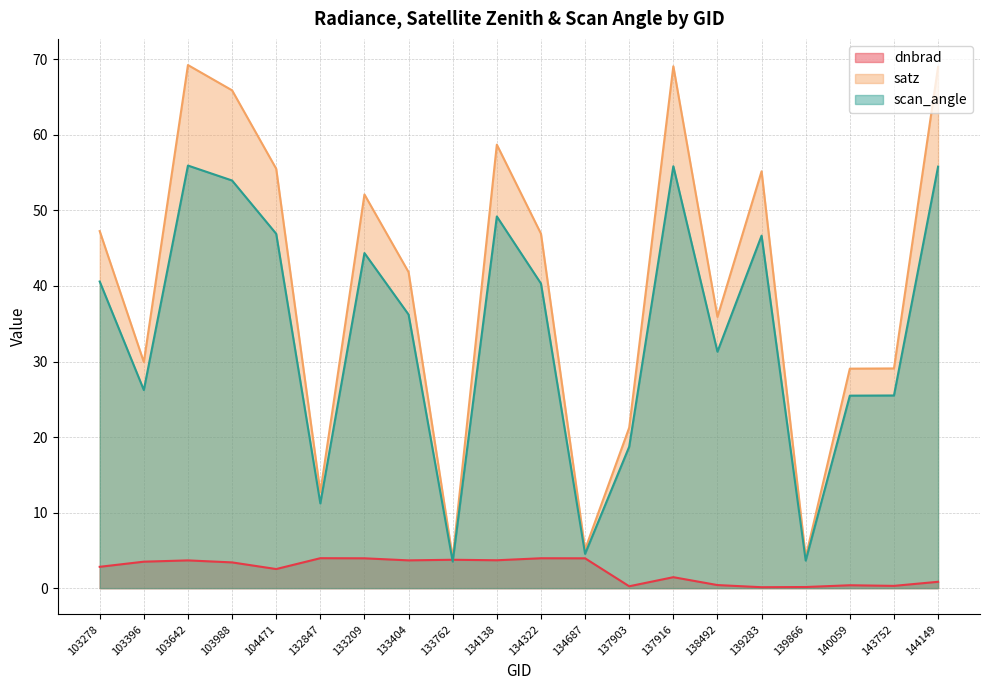

The value of scan_angle at 132847 is 11.2. True or false?

True